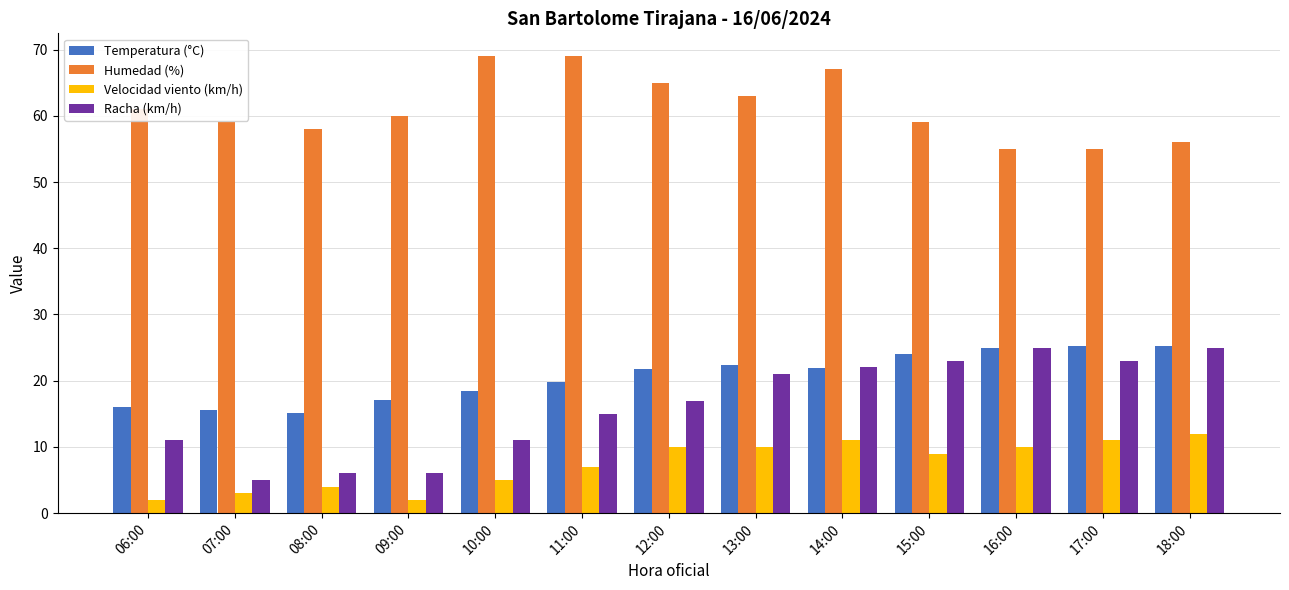

The Racha (km/h) series shows 31.3 at 17:00. True or false?

False